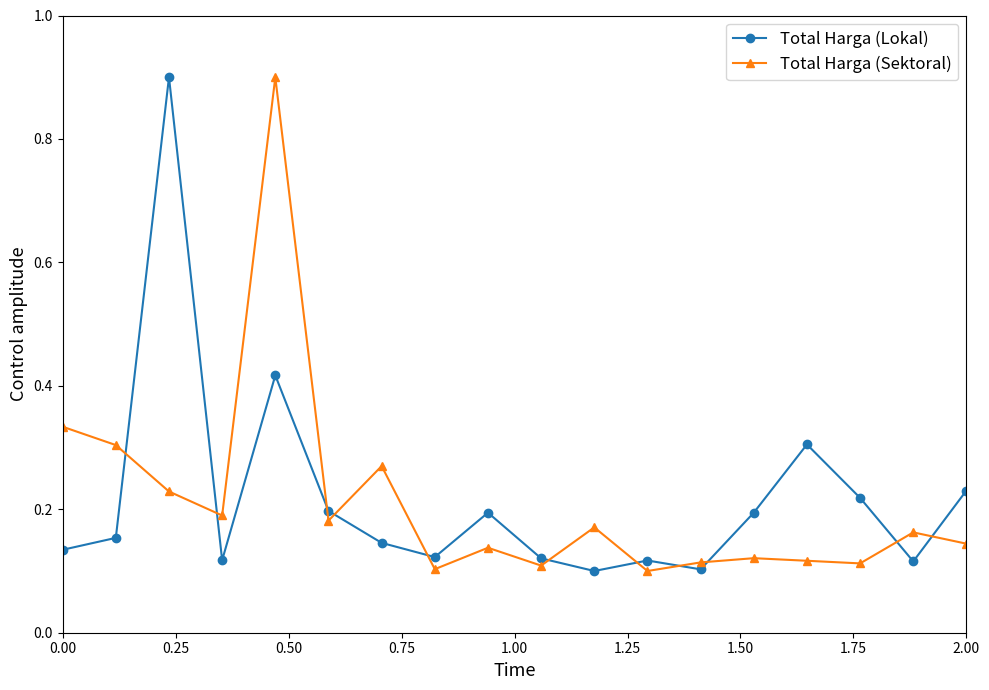

What are all the series names shown in the legend?

Total Harga (Lokal), Total Harga (Sektoral)